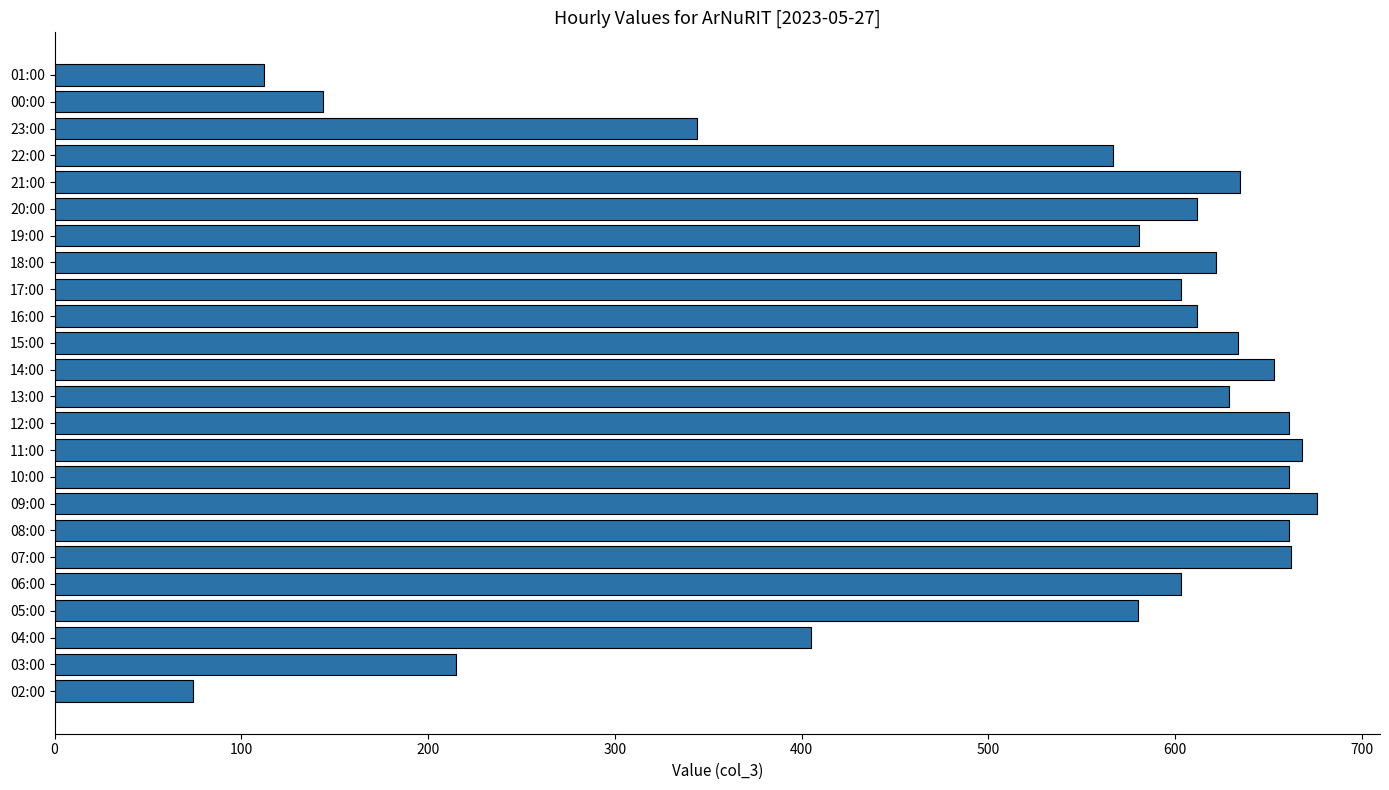

What is the difference between the maximum and second lowest values?

564